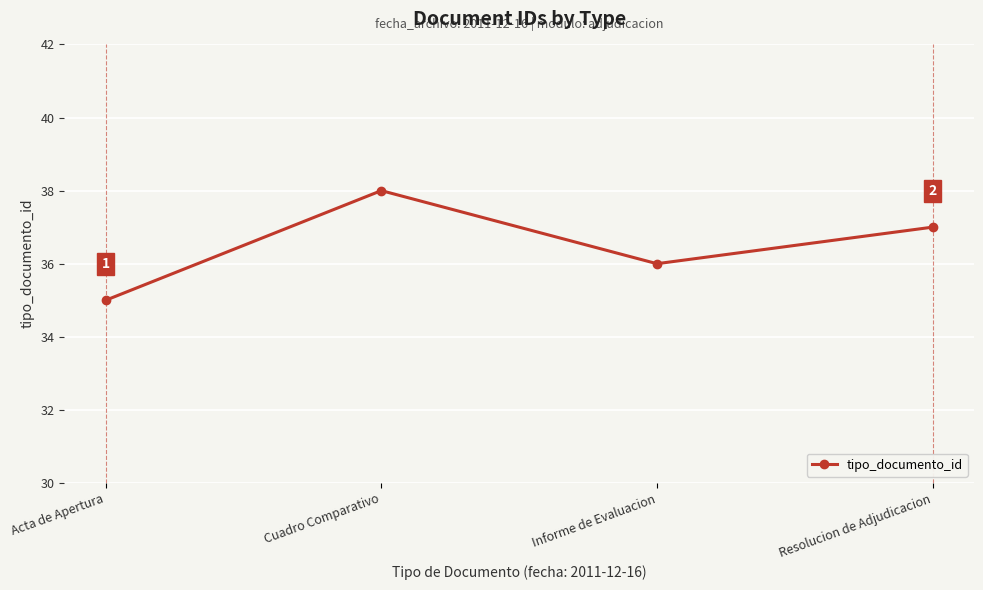

Rank the categories by value from highest to lowest.

Cuadro Comparativo, Resolucion de Adjudicacion, Informe de Evaluacion, Acta de Apertura